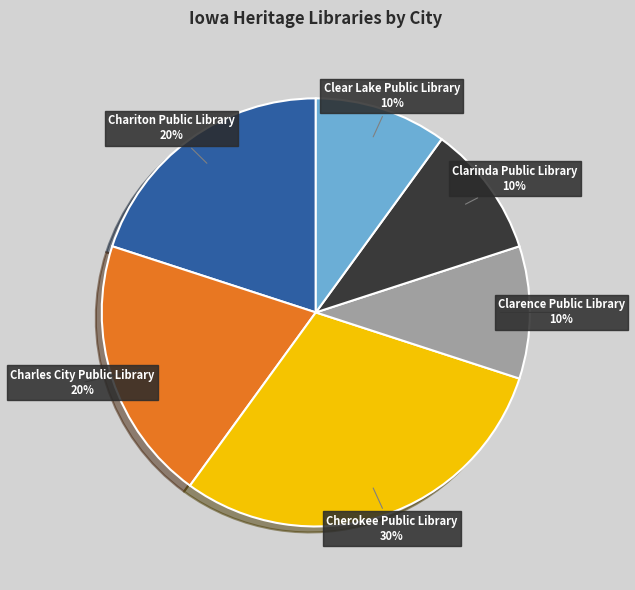

To the nearest percent, what portion does Clarinda Public Library represent?

10%